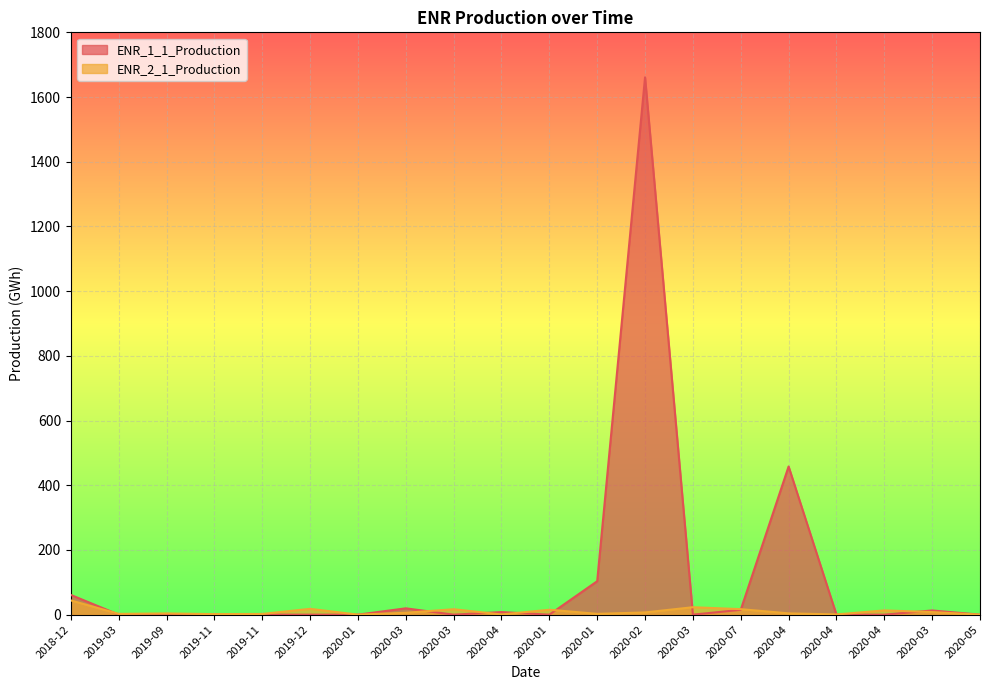

Which series has the largest range (max minus min)?

ENR_1_1_Production